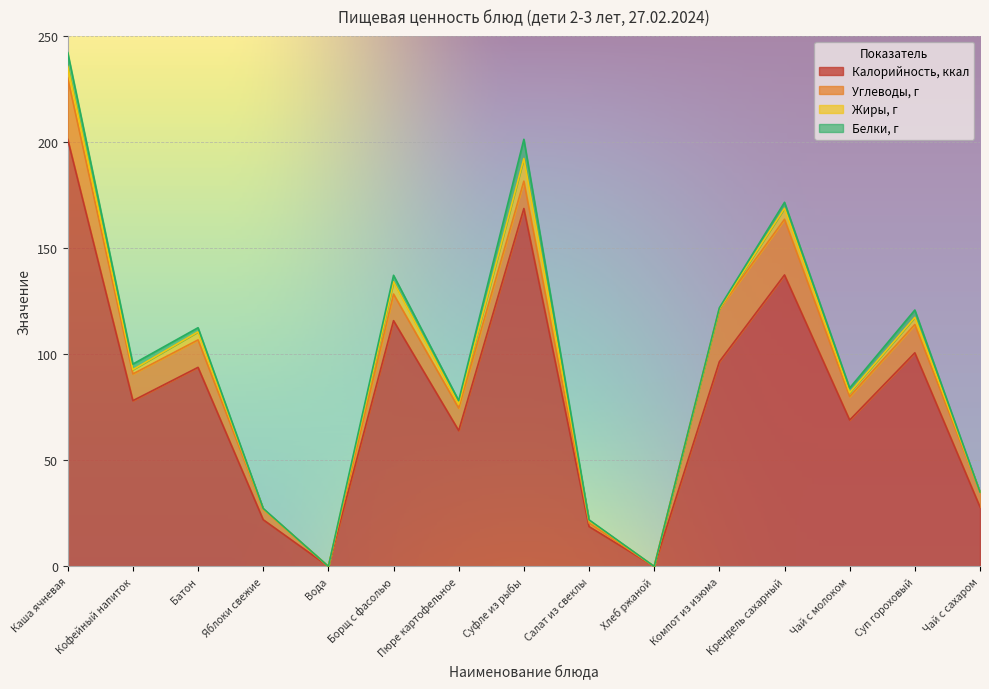

True or false: Жиры, г and Углеводы, г cross at least once.

False